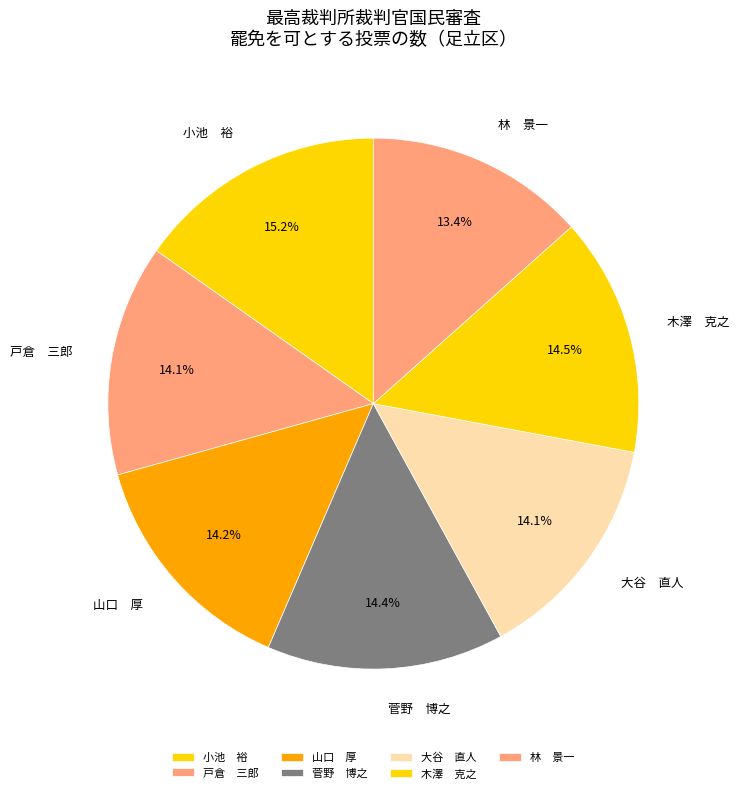

What percentage do 菅野 博之 and 山口 厚 together represent?

28.6%